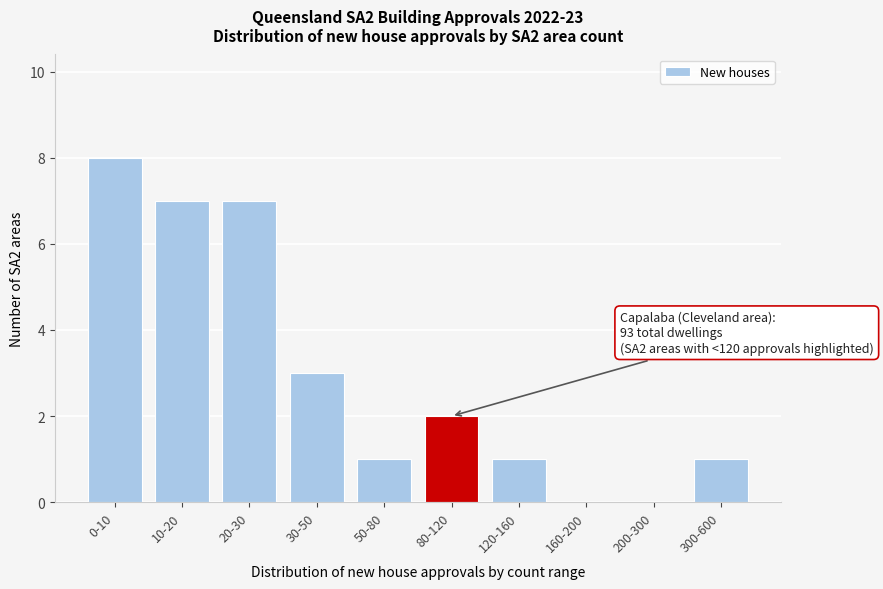

Reading left to right, what are all the values shown in this chart?

0-10=8	10-20=7	20-30=7	30-50=3	50-80=1	80-120=2	120-160=1	160-200=0	200-300=0	300-600=1